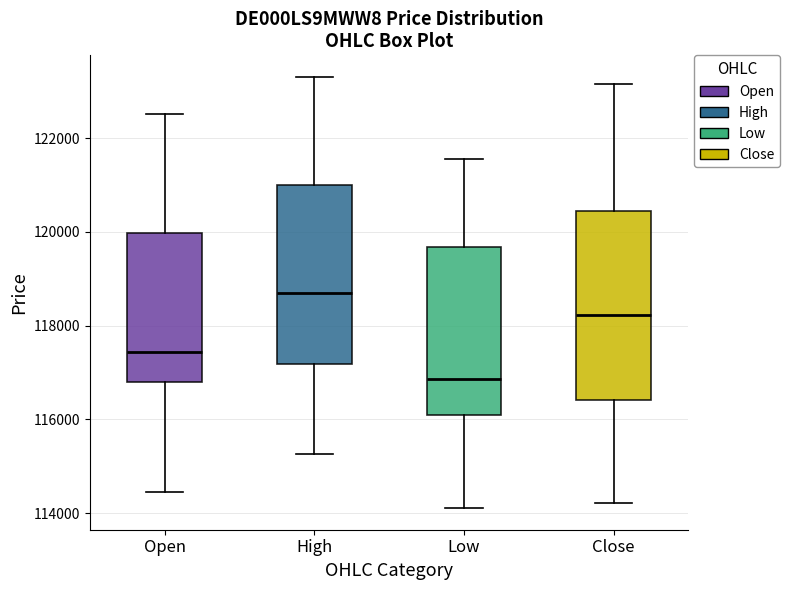

Comparing the boxes themselves (not the whiskers), which one is the tallest?

Close